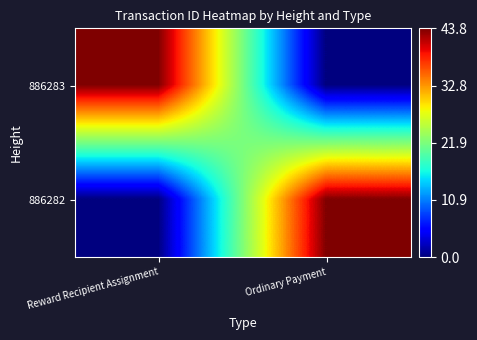

At how many categories does at least one series exceed 40?

2